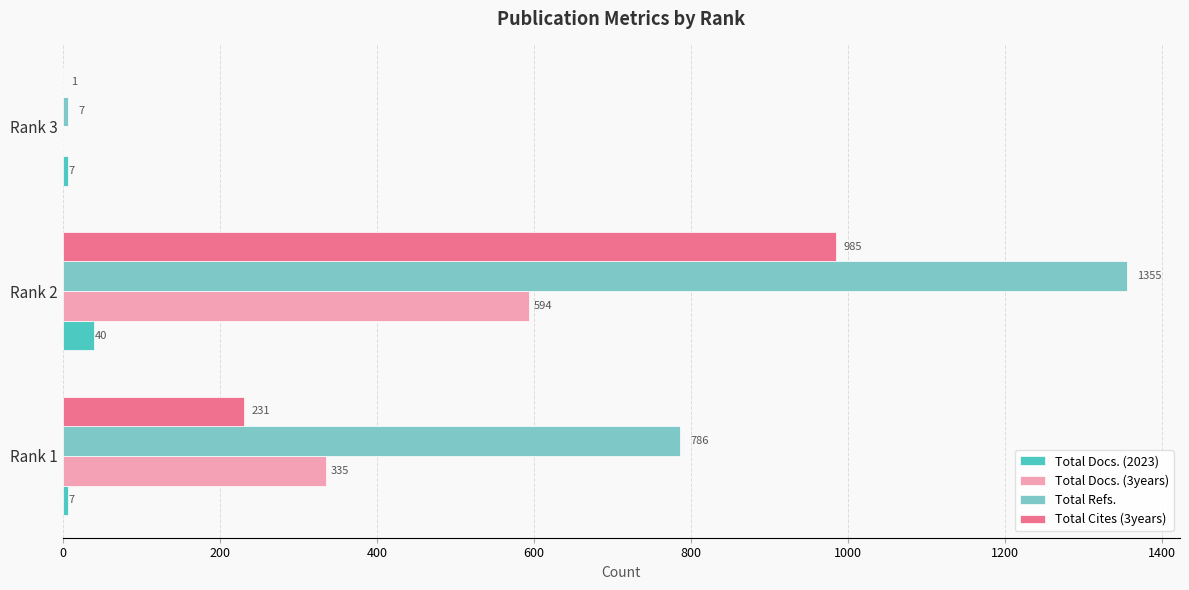

What are all the series names shown in the legend?

Total Docs. (2023), Total Docs. (3years), Total Refs., Total Cites (3years)